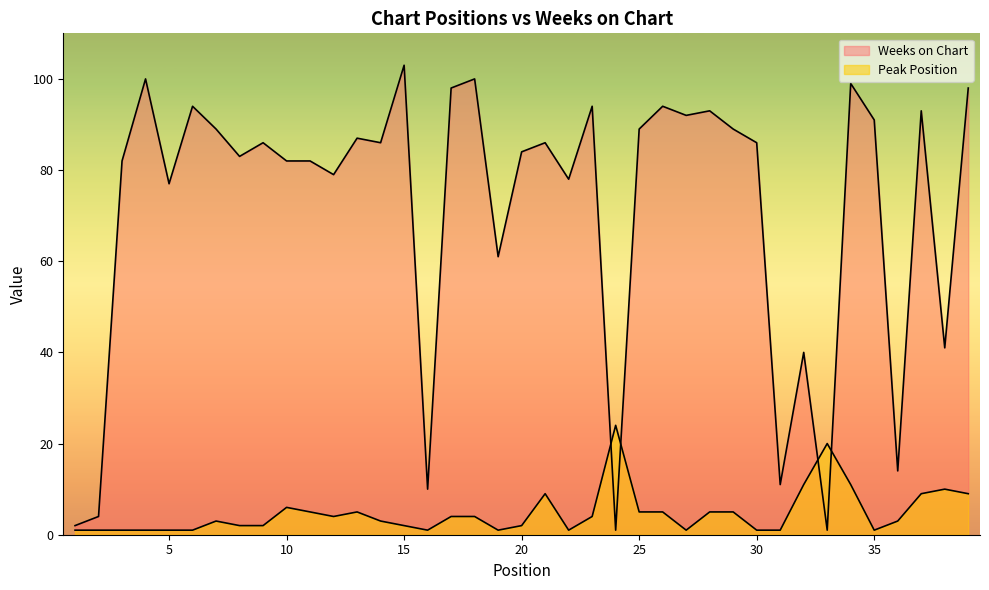

How many lines are shown in the chart?

2